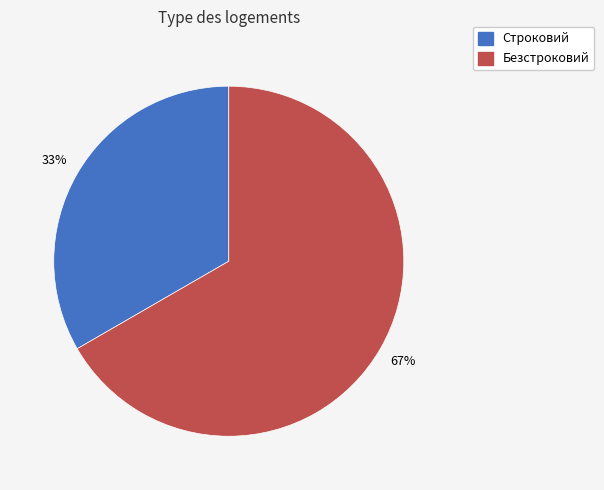

Is the sum of Строковий and Безстроковий greater than half?

Yes